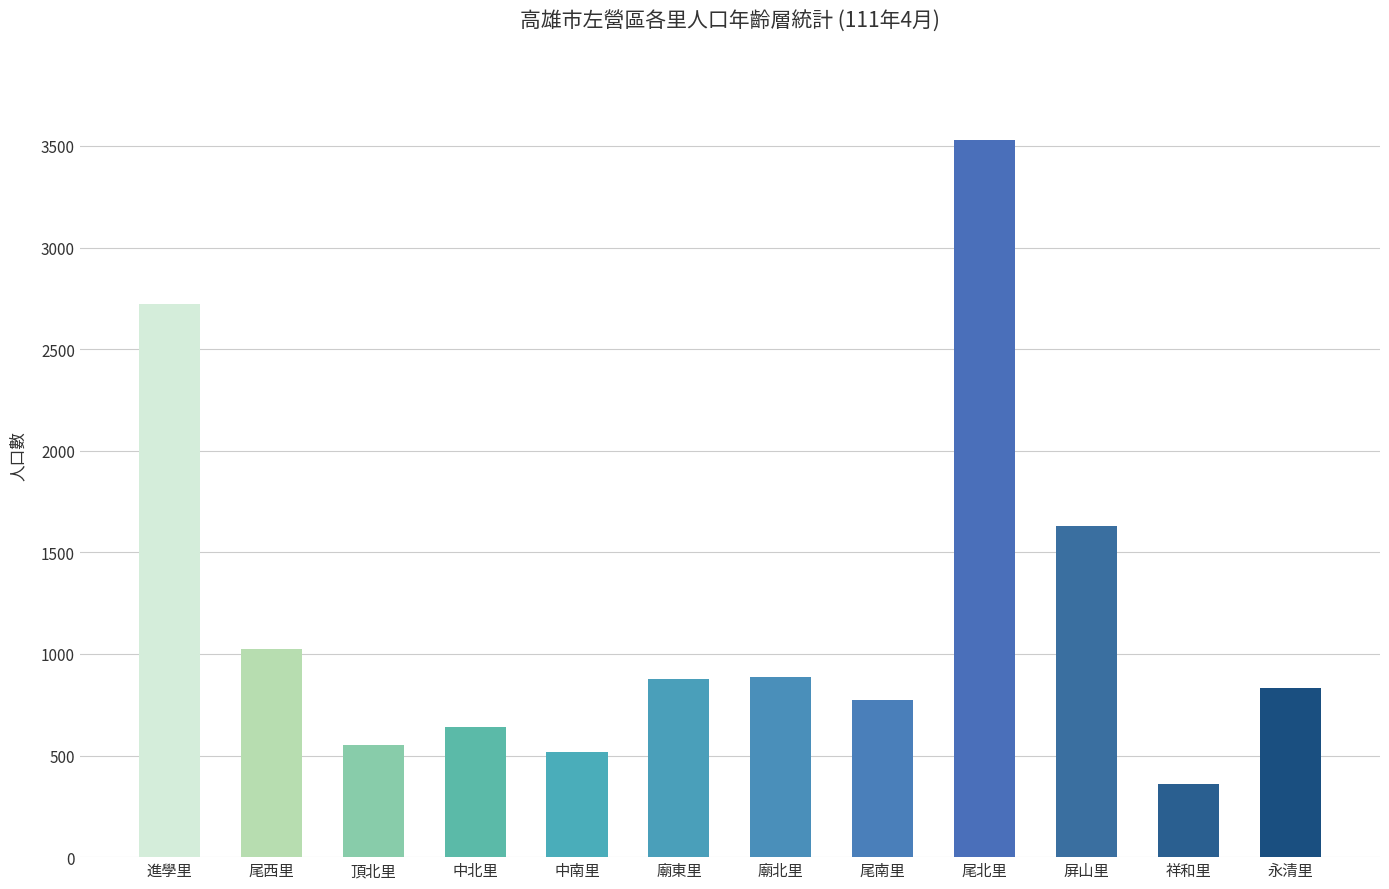

At which label does the data first exceed 878?

進學里